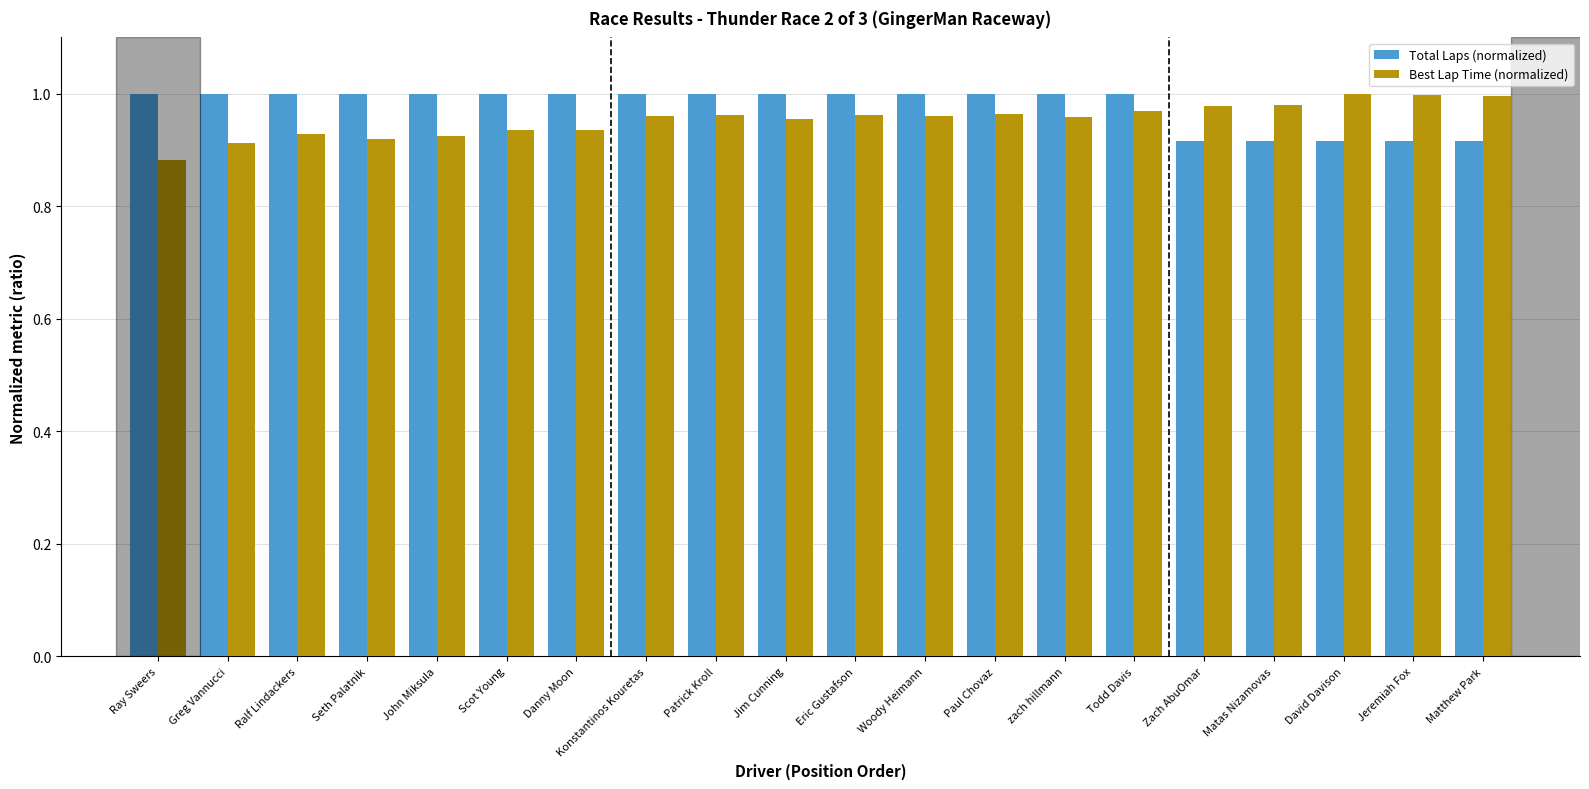

Which label corresponds to the smallest value in the chart?

Ray Sweers